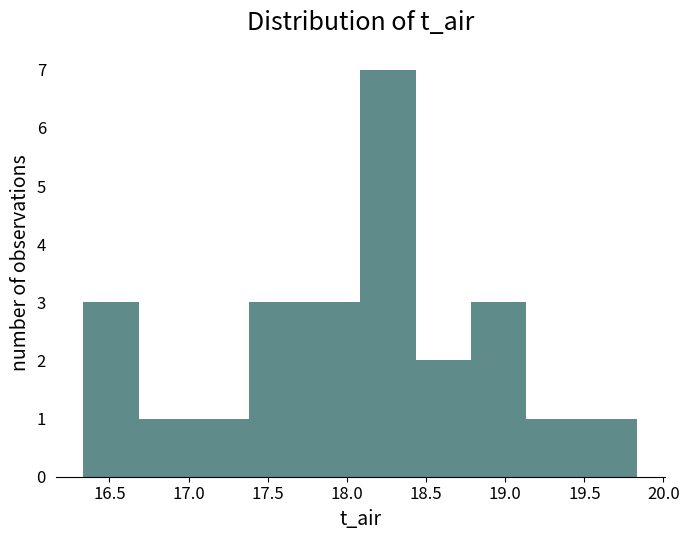

Reading left to right, list every bar in this chart as the range it spans on the x-axis followed by its height. Neither the bar edges nor the heights are printed on the chart, so give them approximately, as read against the axes.

16.35 to 16.70: 3
16.70 to 17.05: 1
17.05 to 17.40: 1
17.40 to 17.75: 3
17.75 to 18.10: 3
18.10 to 18.45: 7
18.45 to 18.80: 2
18.80 to 19.15: 3
19.15 to 19.50: 1
19.50 to 19.85: 1